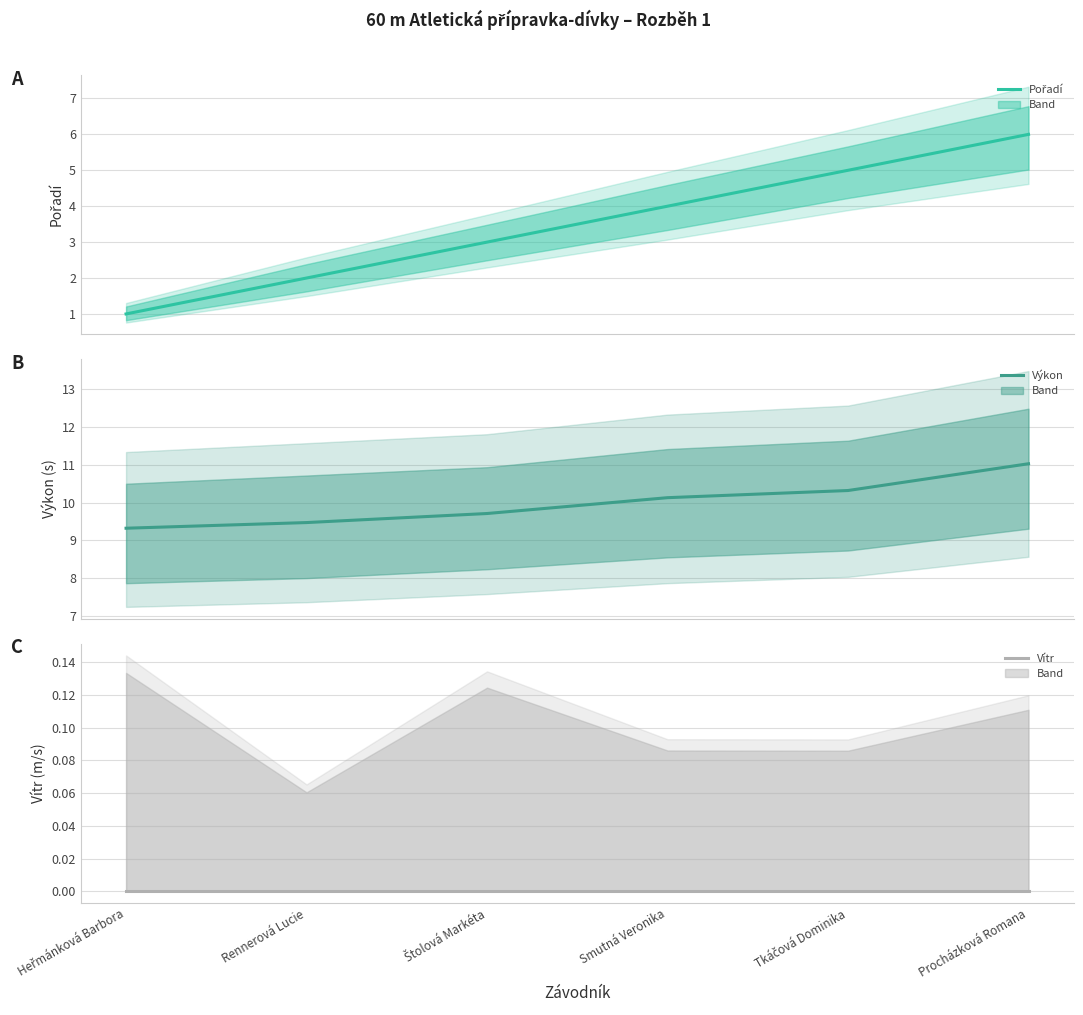

True or false: Pořadí and Vítr intersect in this chart.

False